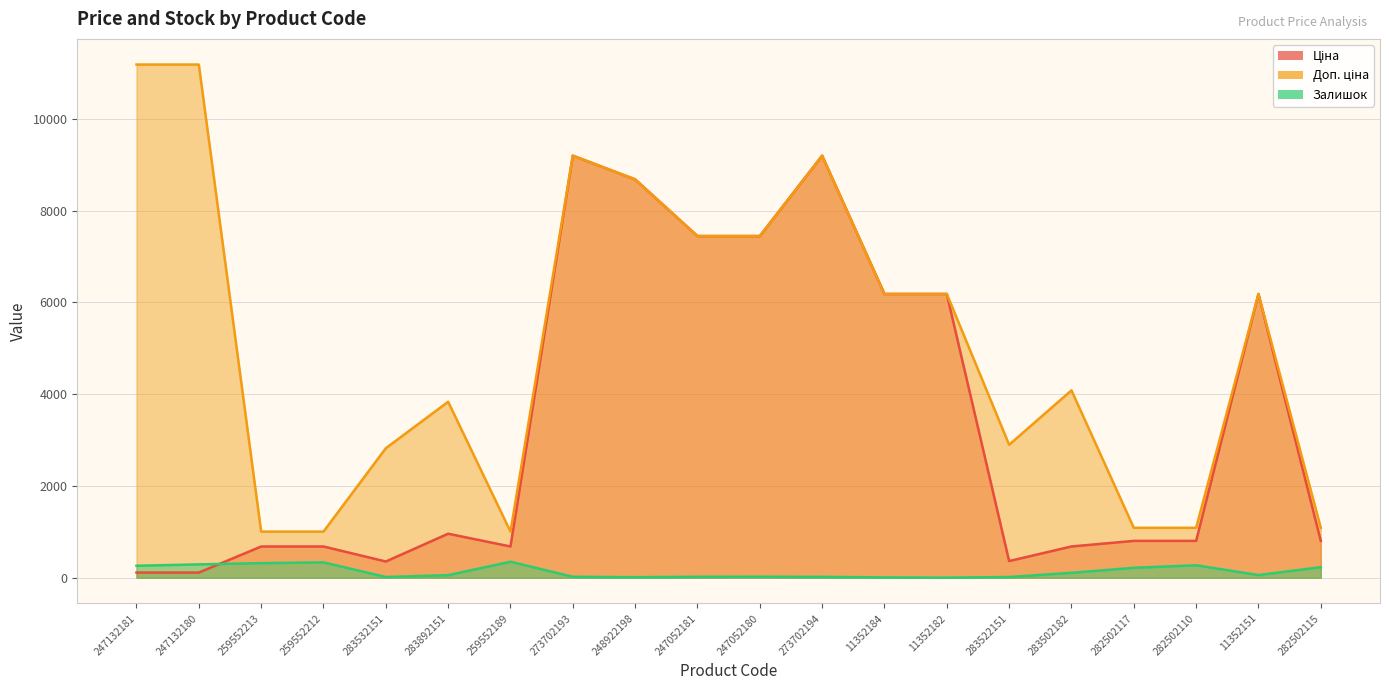

True or false: Доп. ціна and Ціна intersect in this chart.

False